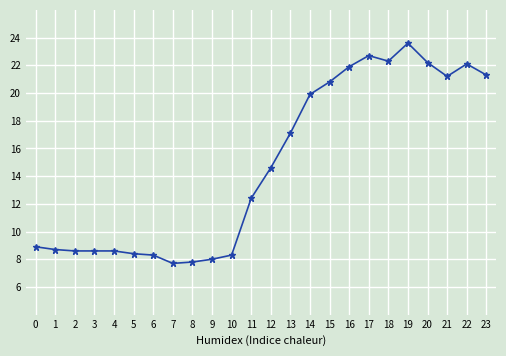

Reading left to right, transcribe all the data shown in this chart.

8.9	8.7	8.6	8.6	8.6	8.4	8.3	7.7	7.8	8.0	8.3	12.4	14.6	17.1	19.9	20.8	21.9	22.7	22.3	23.6	22.2	21.2	22.1	21.3